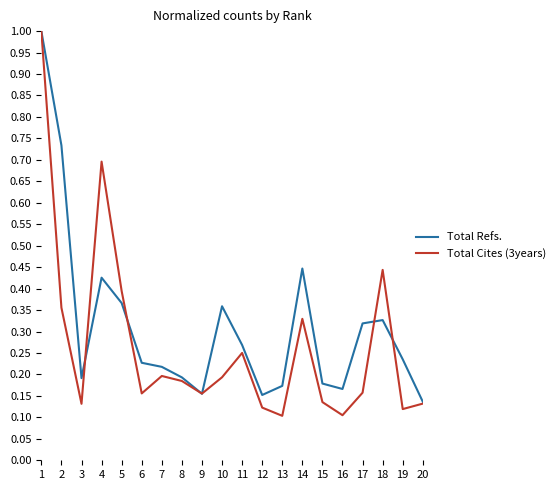

True or false: Total Refs. has more than 2 points higher than both neighbors.

True